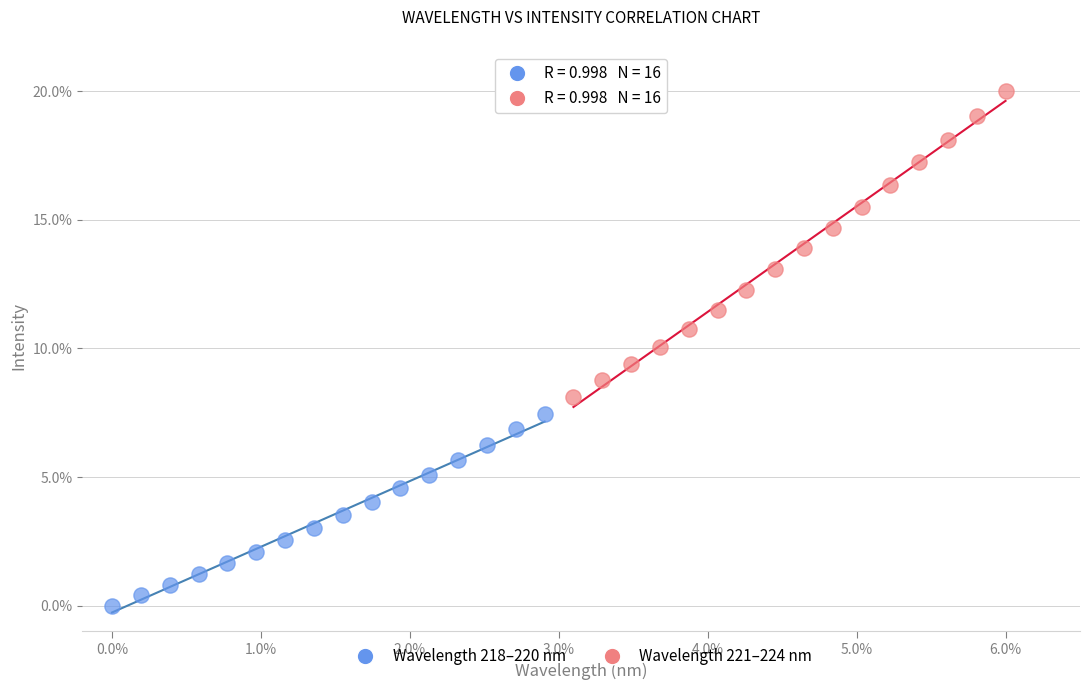

What are all the series names shown in the legend?

Wavelength 218–220 nm, Wavelength 221–224 nm